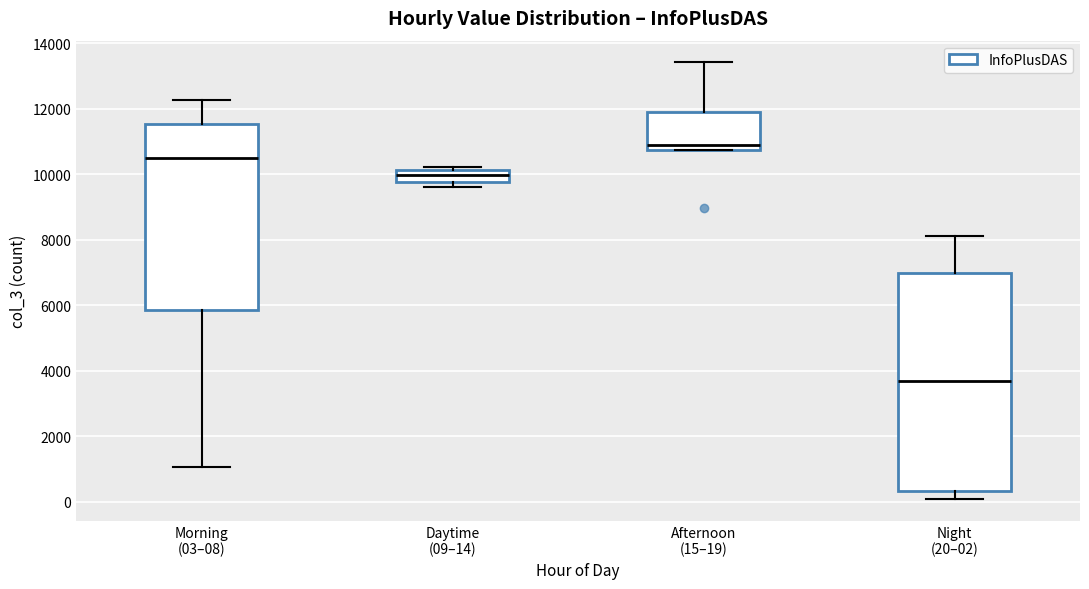

Which box has the highest median line?

Afternoon (15–19)